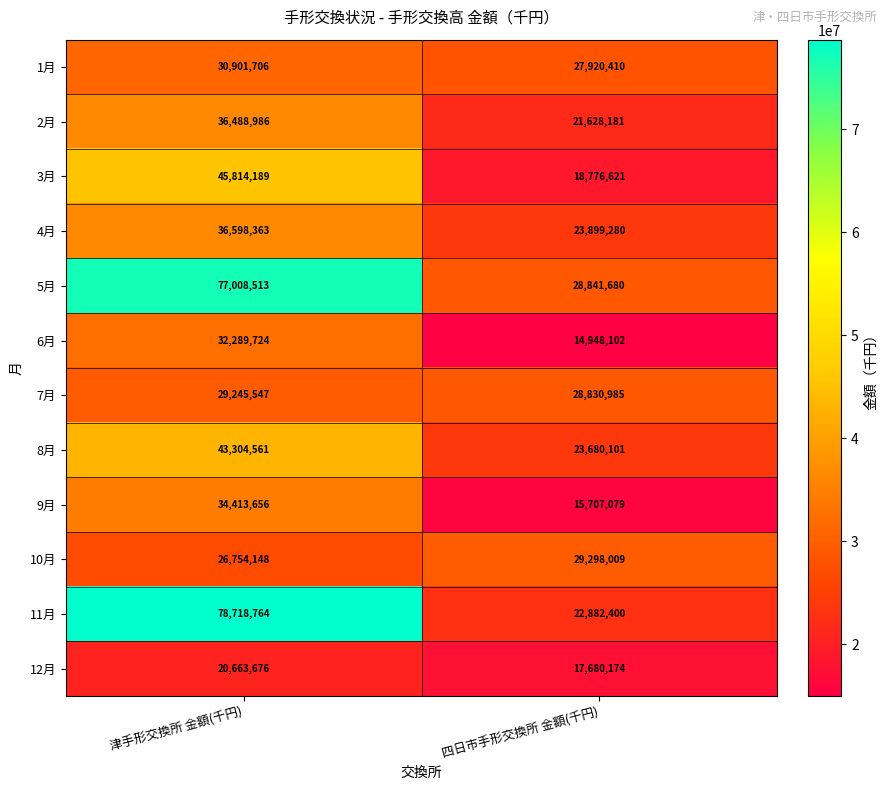

Rank the series at 津手形交換所 金額(千円) from highest to lowest value.

11月, 5月, 3月, 8月, 4月, 2月, 9月, 6月, 1月, 7月, 10月, 12月